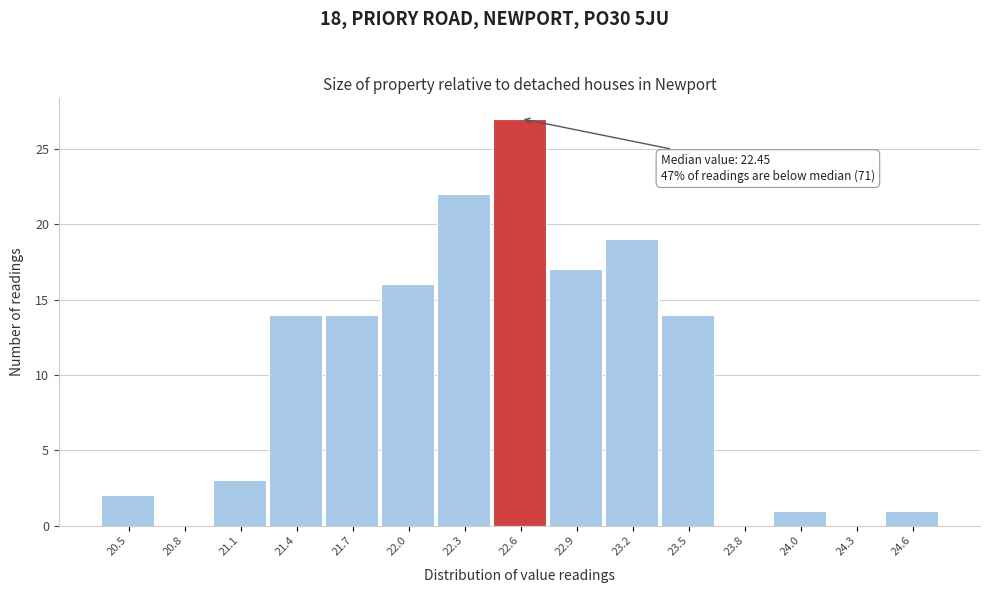

Reading left to right, extract all data points from this chart.

20.5=2	20.8=0	21.1=3	21.4=14	21.7=14	22.0=16	22.3=22	22.6=27	22.9=17	23.2=19	23.5=14	23.8=0	24.0=1	24.3=0	24.6=1